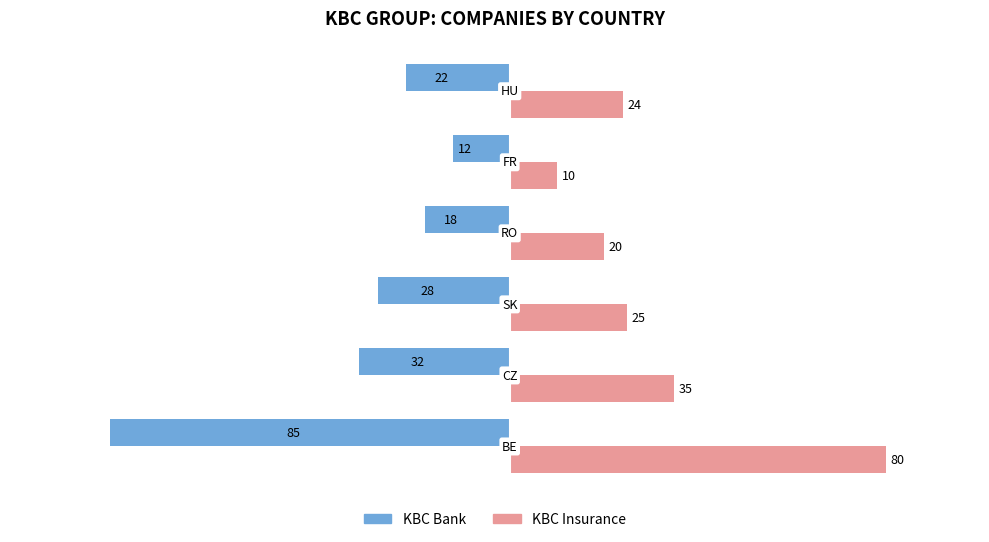

Which series has the widest spread of values?

KBC Bank